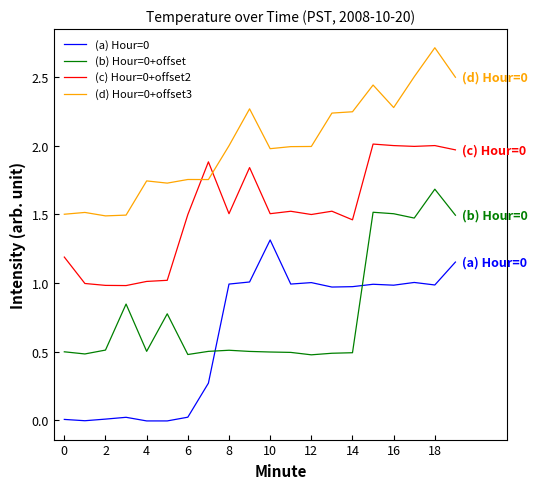

In (c) Hour=0+offset2, how many points are lower than both neighbors (excluding endpoints)?

6